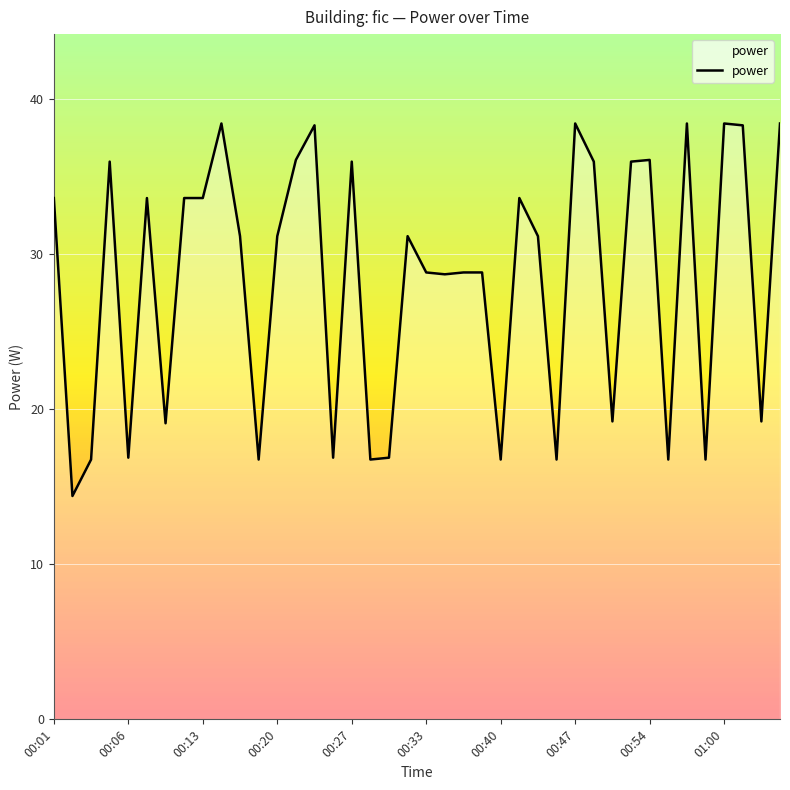

What is the smallest value displayed?

14.4